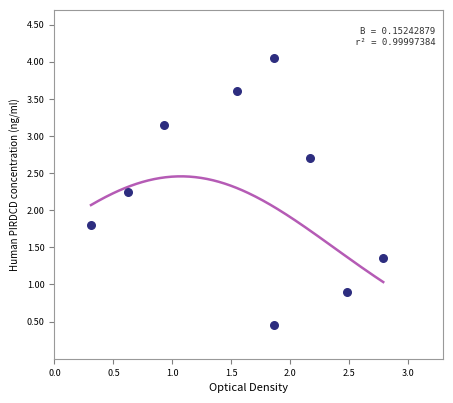

What is the range of X values (max minus min)?

2.5